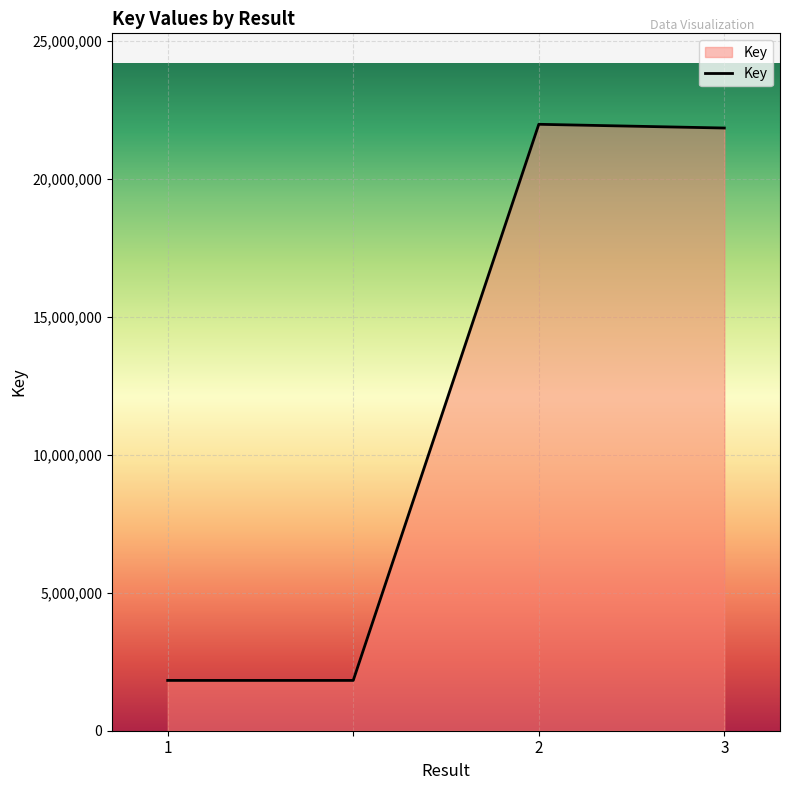

True or false: the data has more than 2 interior local peaks.

False